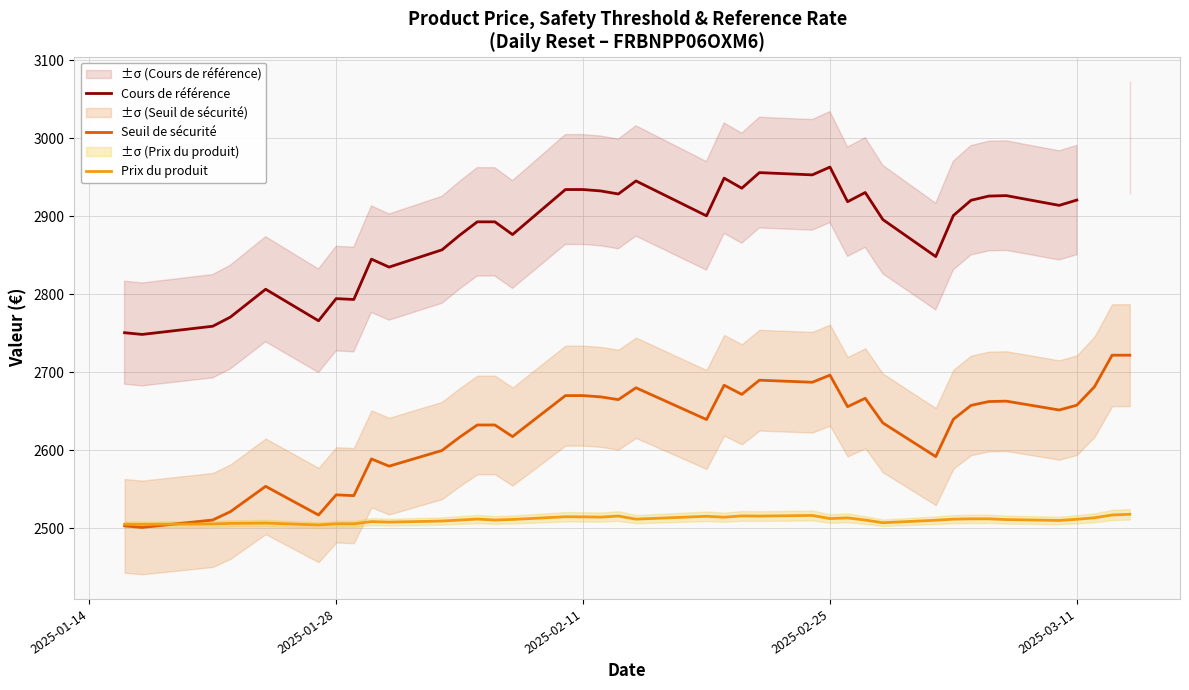

What is the maximum value for Prix du produit?

2518.2